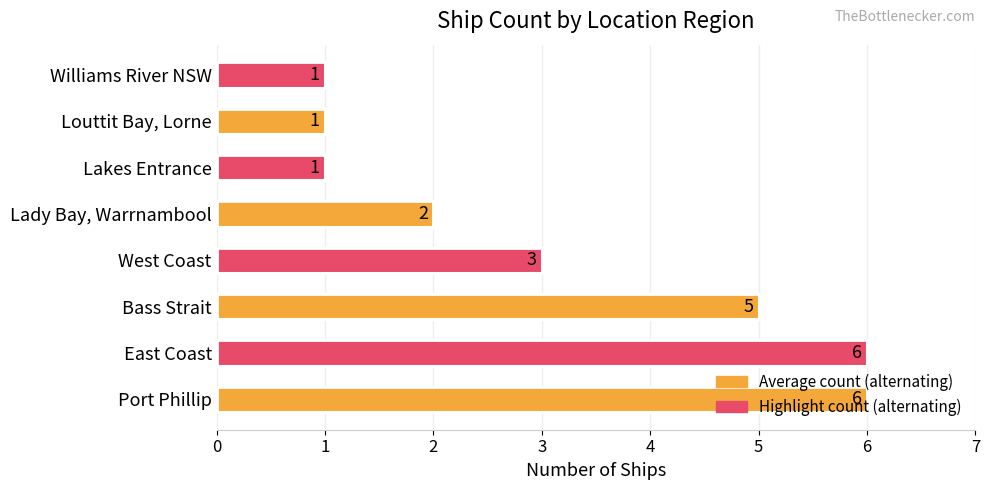

How many bars are there in total?

8